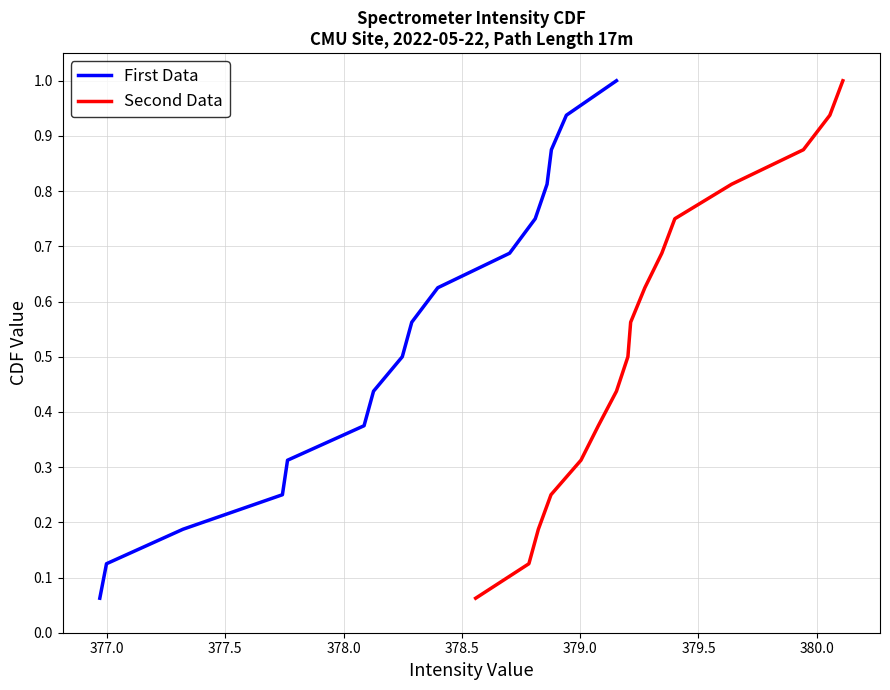

What is the minimum value for Second Data?

0.1